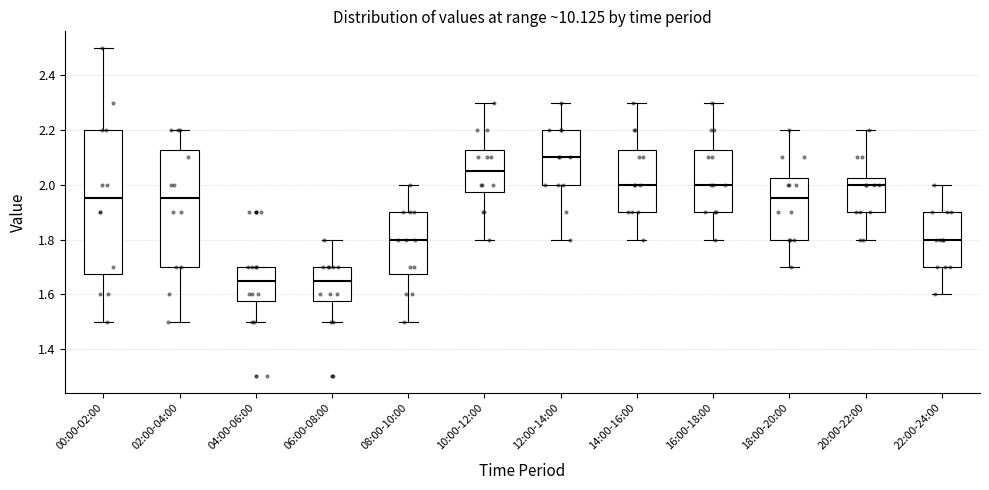

Which box has the highest median line?

12:00-14:00